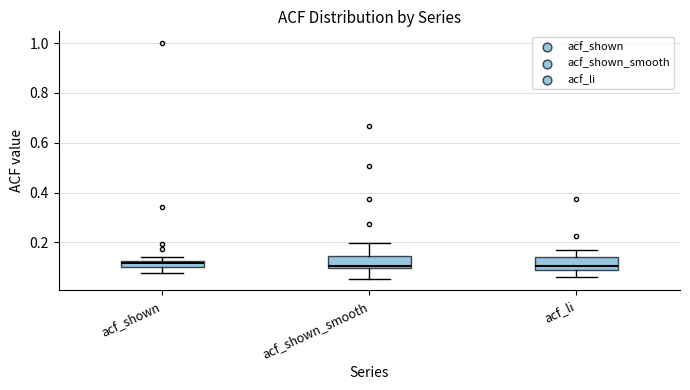

Where is the lower edge of the box for acf_shown_smooth on the y-axis? The values are not printed on the chart, so give them approximately, as read against the axis.

0.10